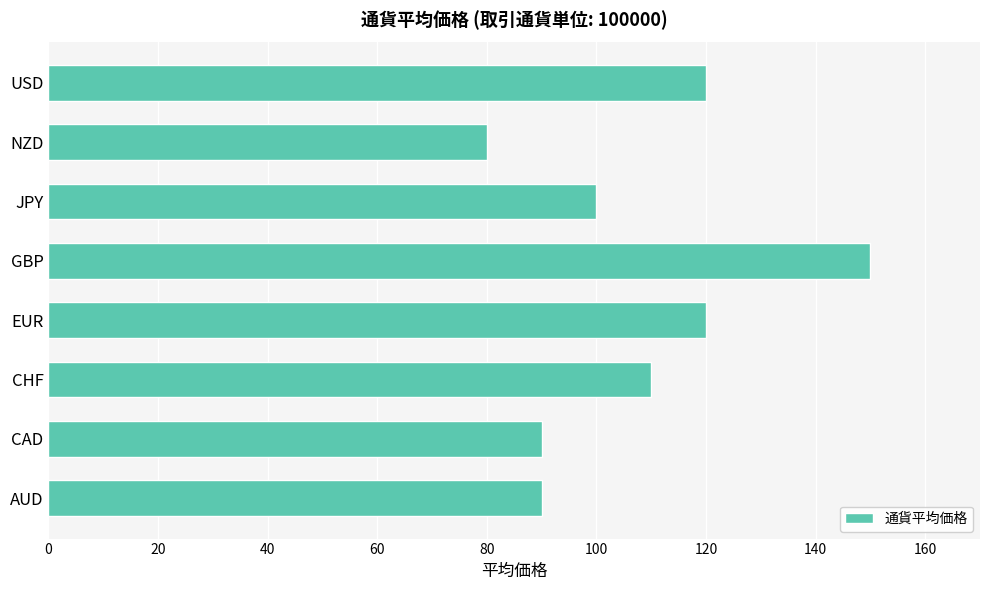

Which category has the lowest value across all series?

NZD